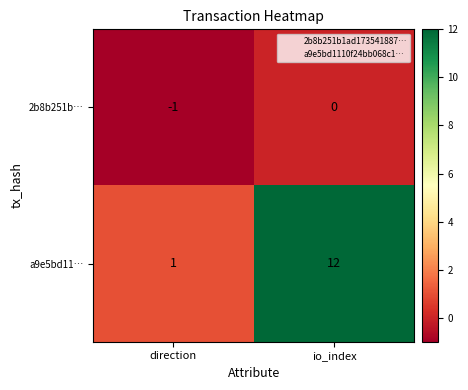

The a9e5bd11… series shows 12 at io_index. True or false?

True